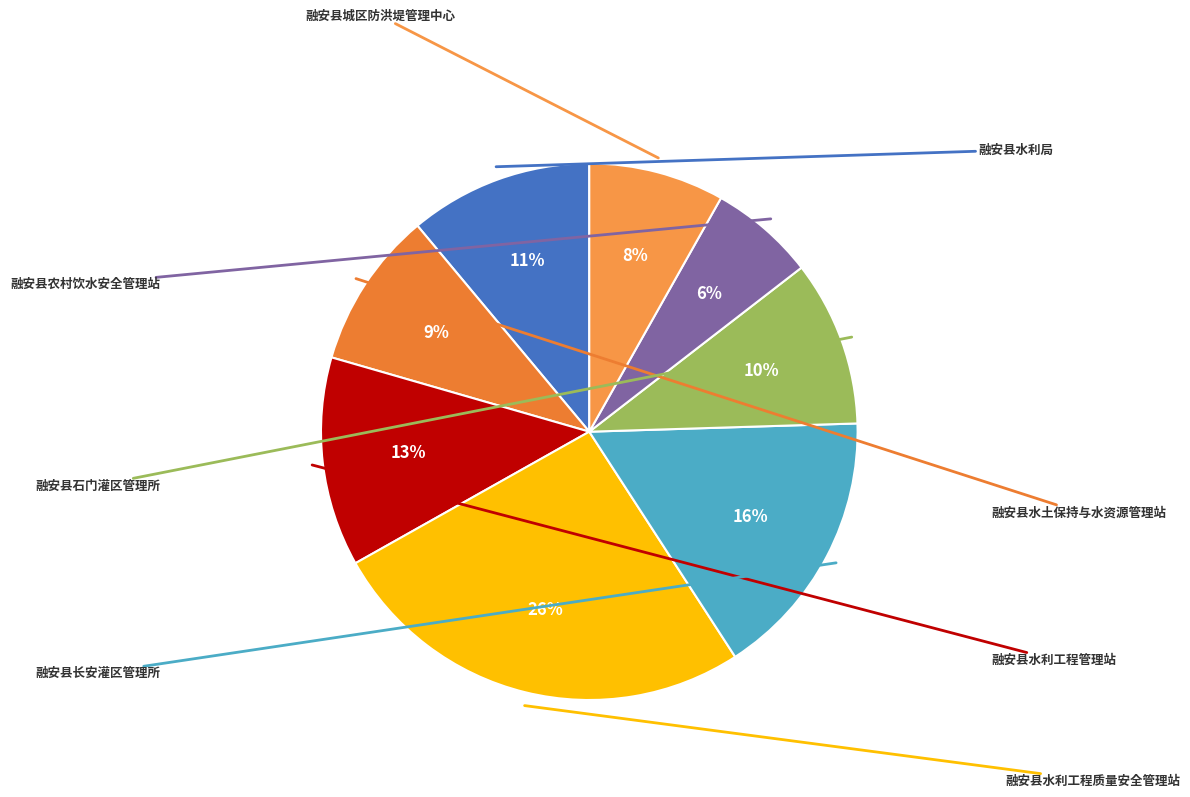

How many slices are in this pie chart?

8